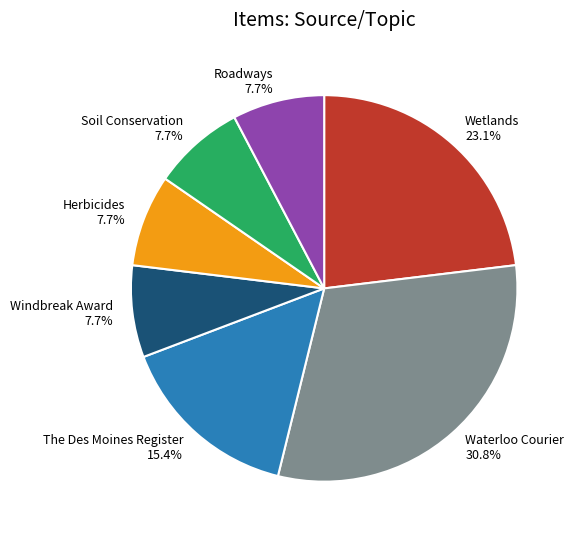

How many segments does this pie chart have?

7